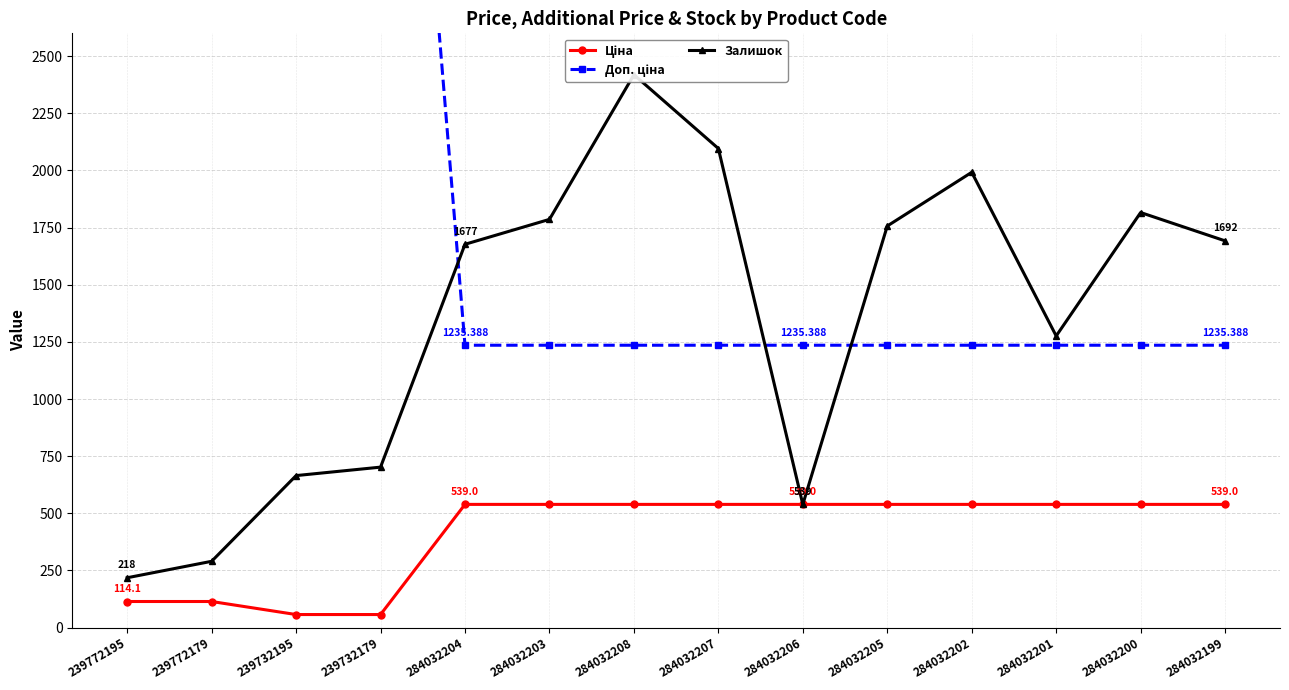

How many interior local valleys does the Залишок series have?

2